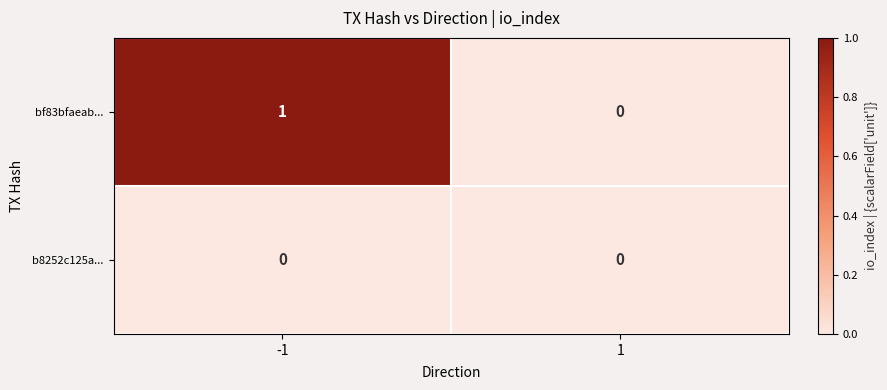

Reading left to right, list all the values displayed in this chart.

bf83bfaeab...: -1=1	1=0
b8252c125a...: -1=0	1=0